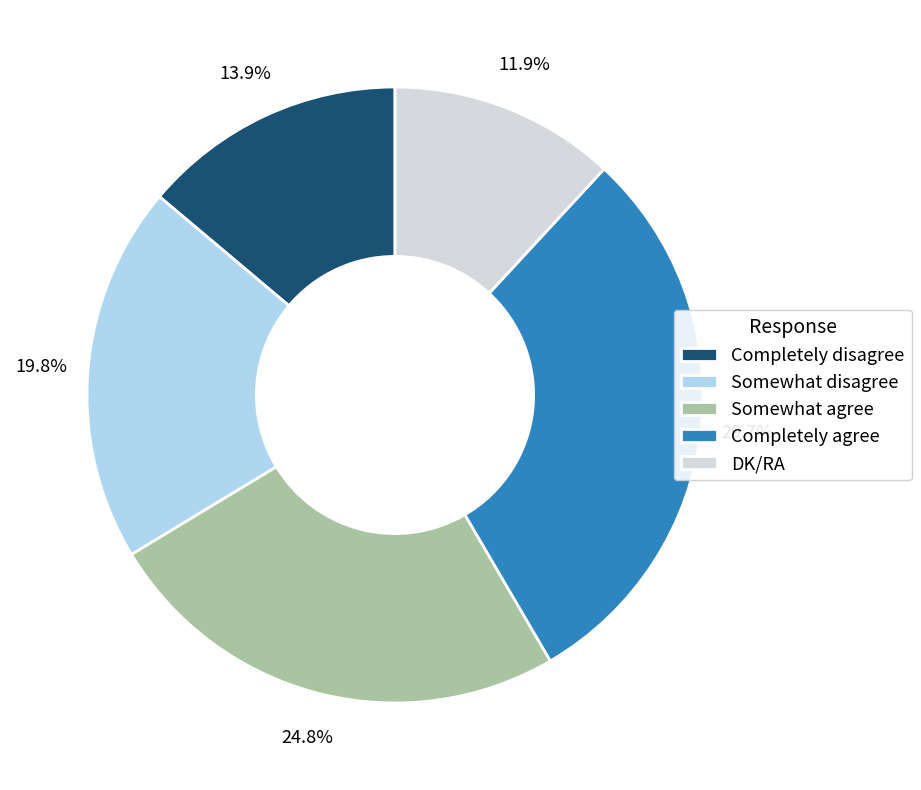

Count the number of slices in the pie.

5